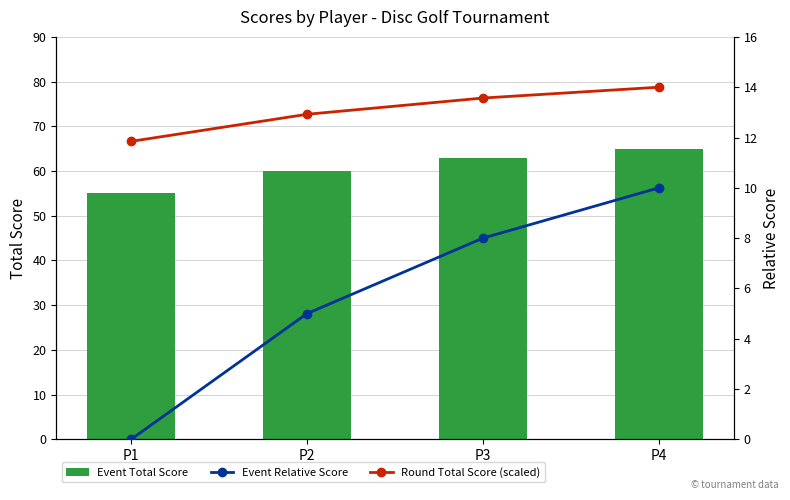

Rank the series at P2 from lowest to highest value.

Event Relative Score, Round Total Score (scaled), Event Total Score